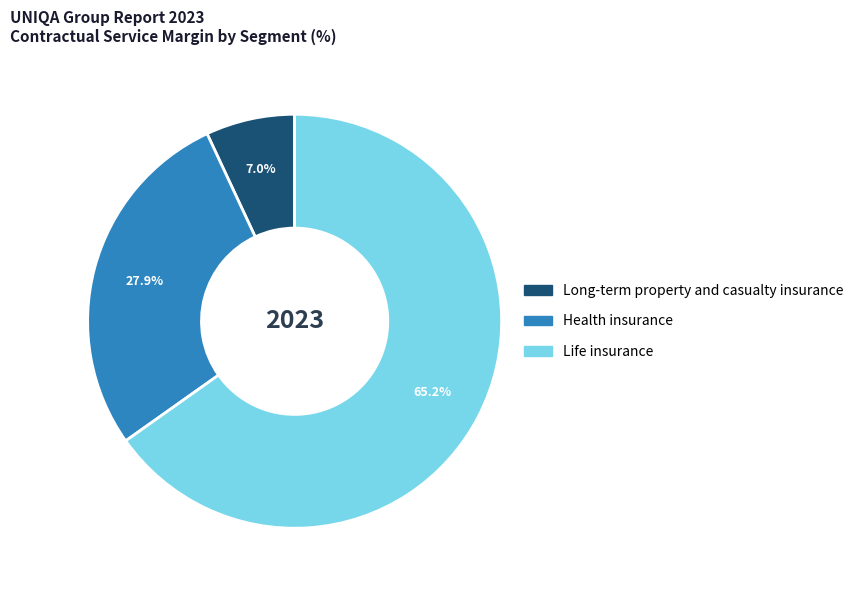

Which slice represents more than half of the pie?

Life insurance